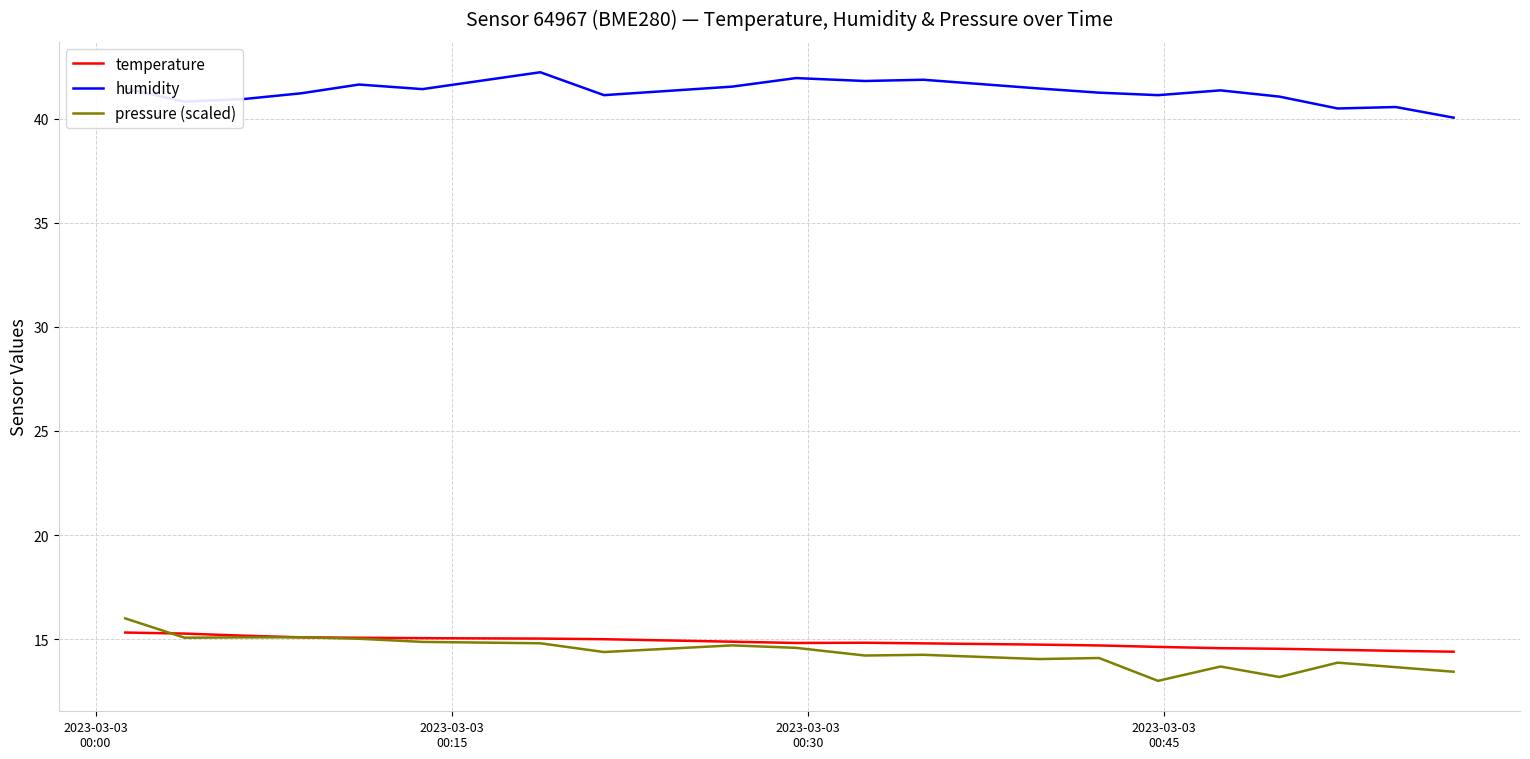

Rank the series by their maximum value, from highest to lowest.

humidity, pressure (scaled), temperature